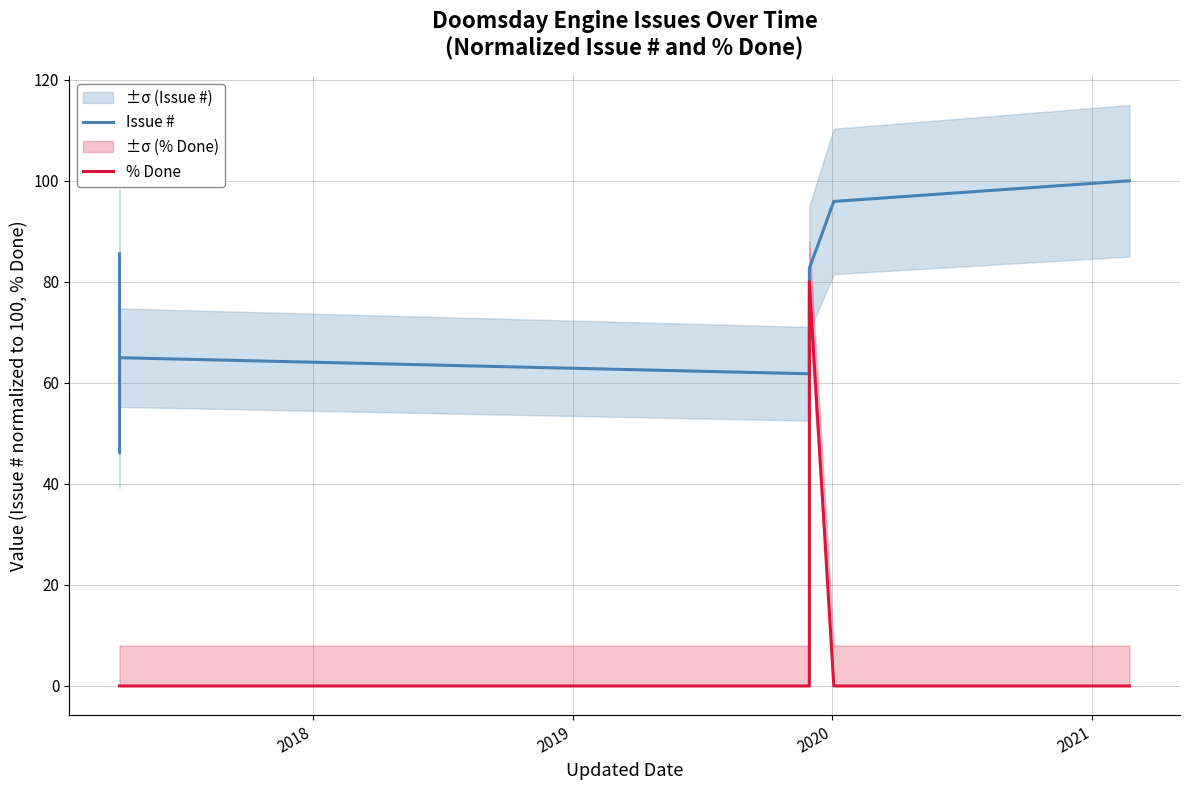

What is the average value of the Issue # series?

74.0